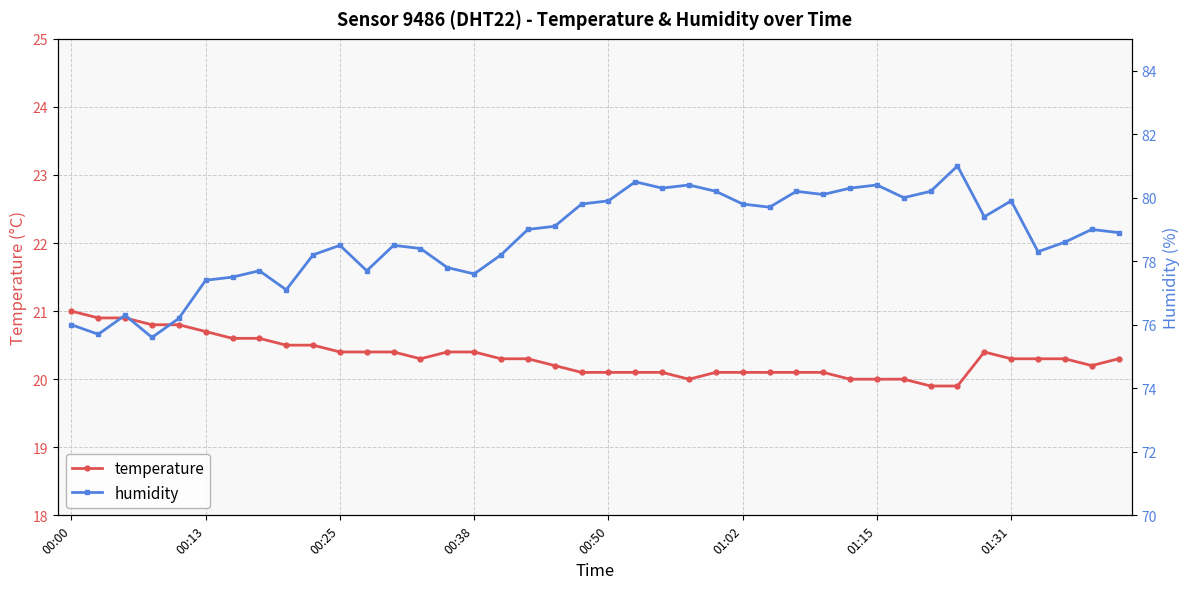

At which category does the chart reach its peak across all series?

33